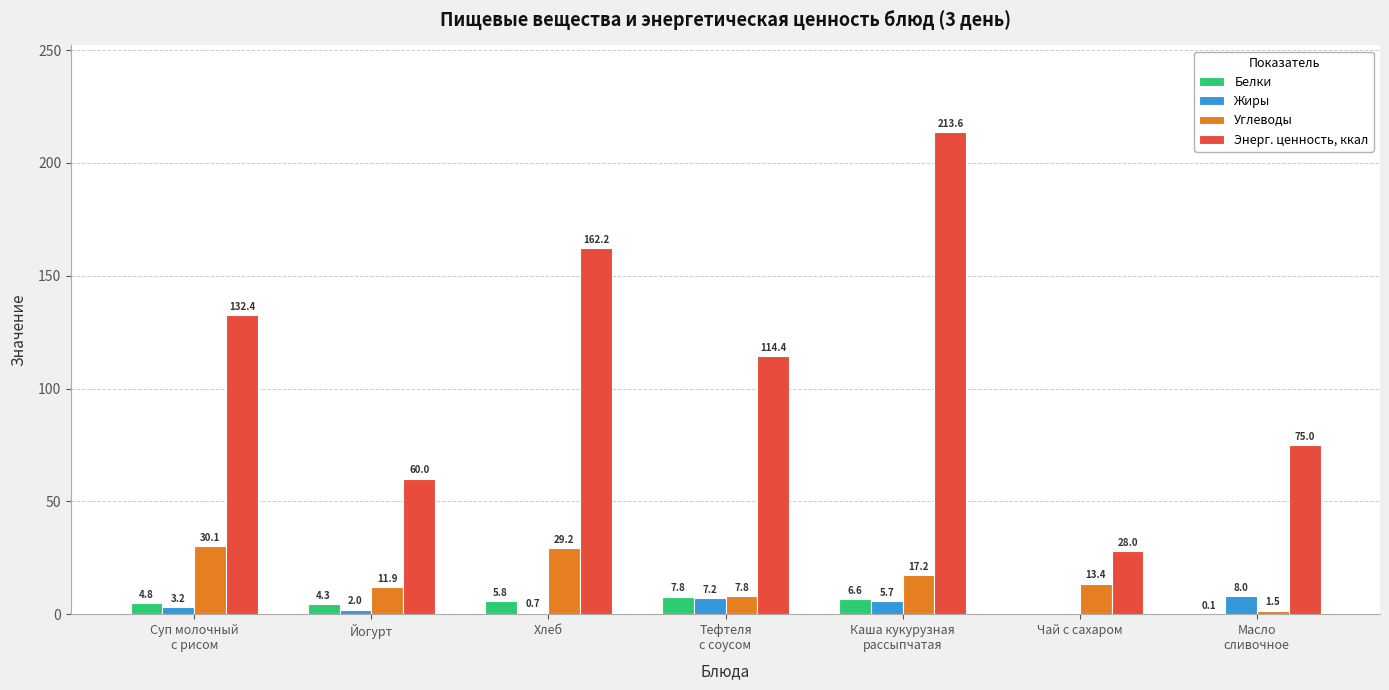

Does the chart contain stacked bars?

No